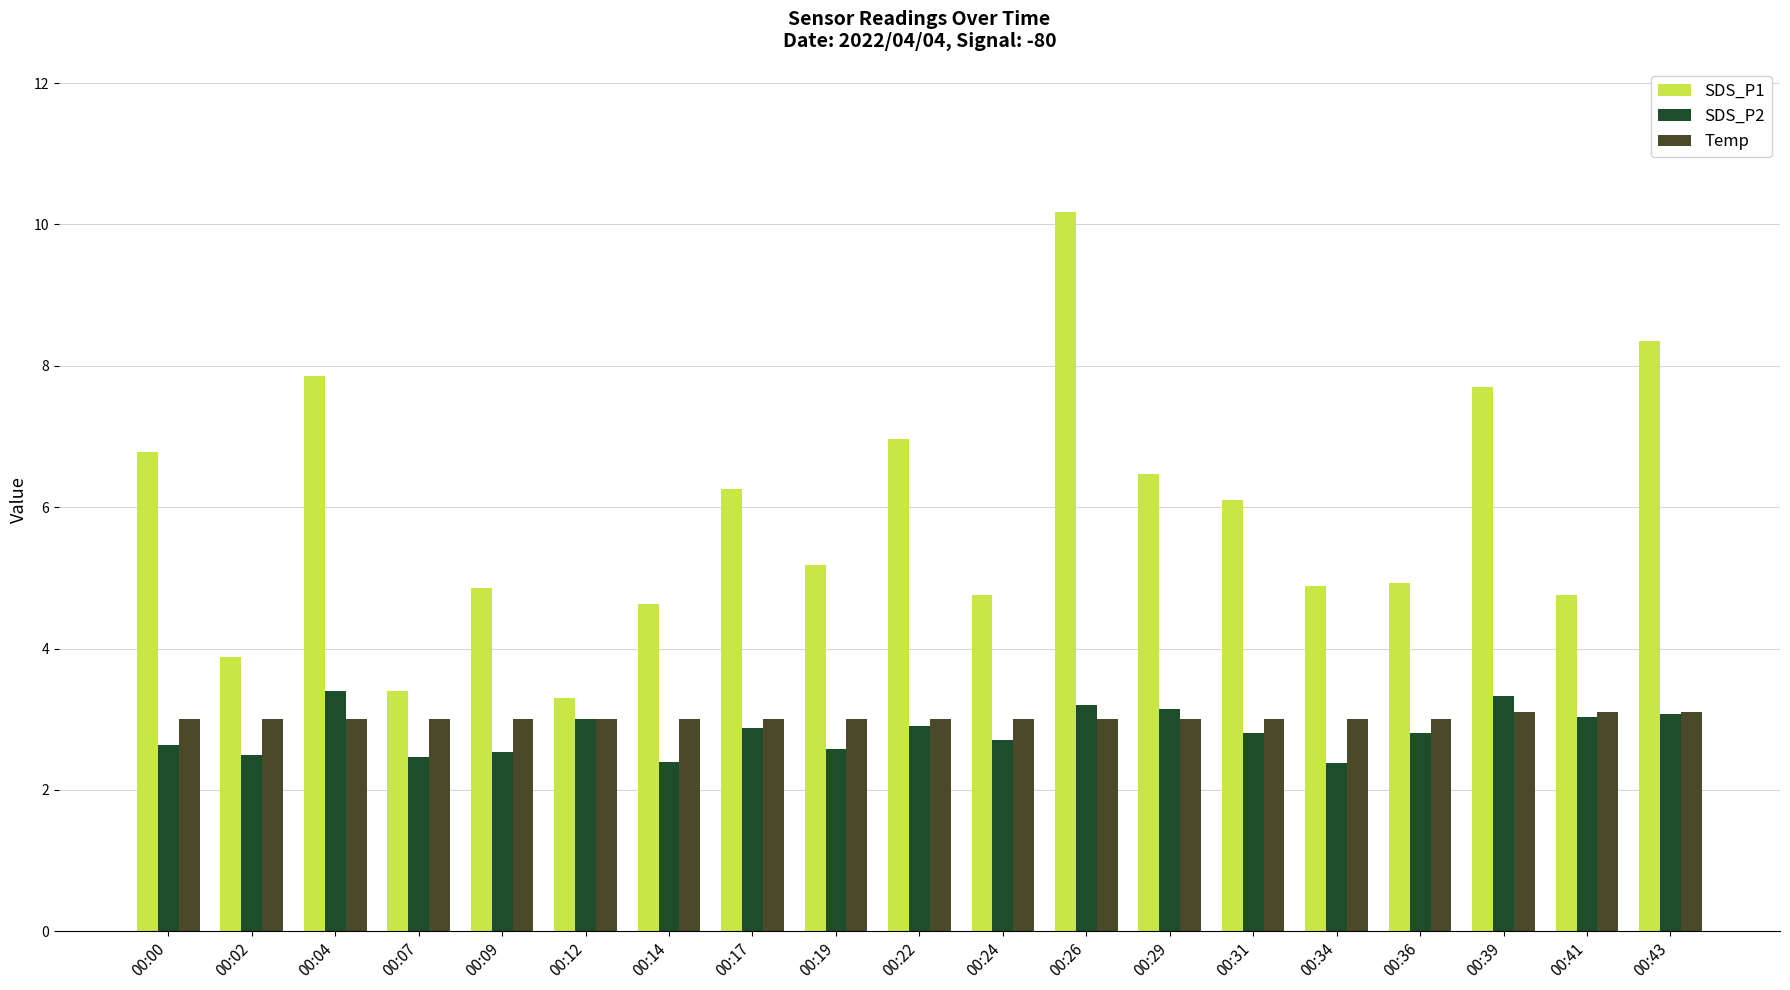

What is the value of the SDS_P1 bar at the 15th from the left?

4.9